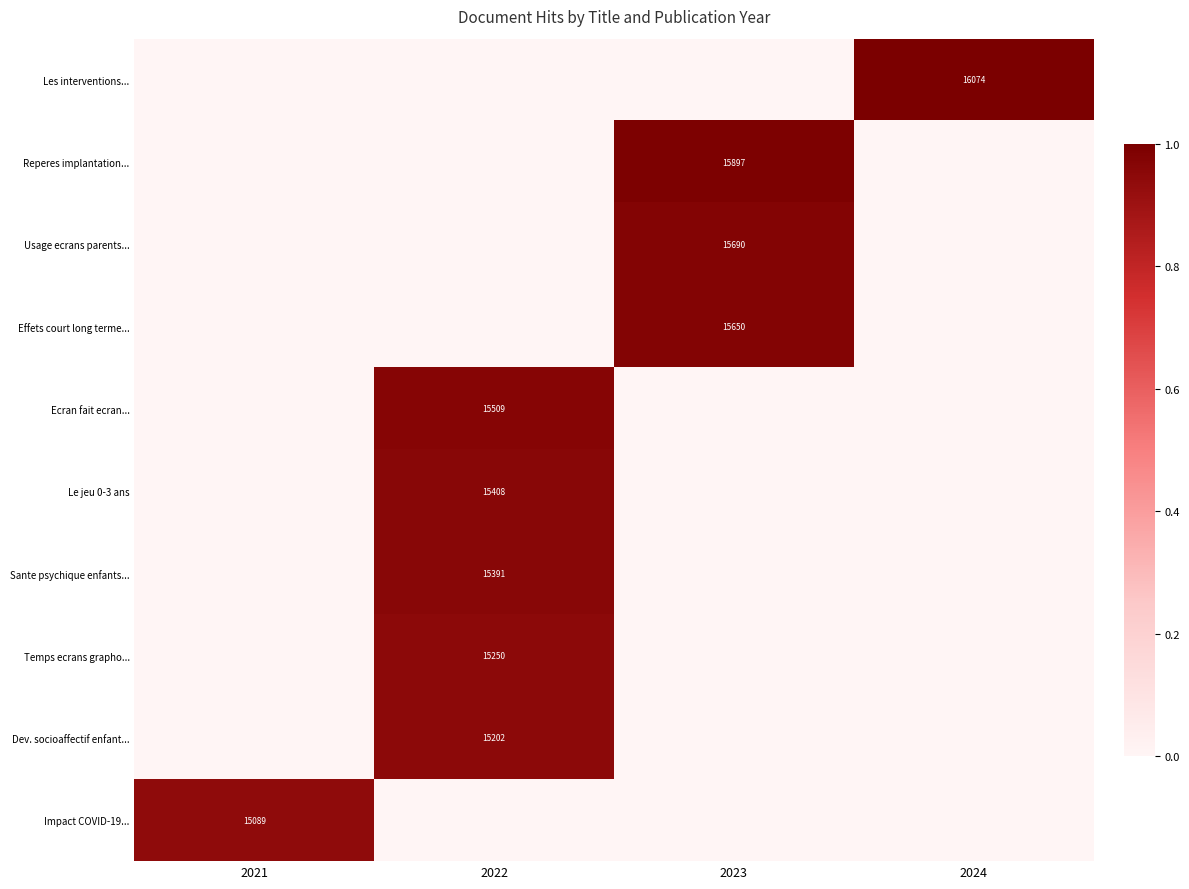

Is it true that Les interventions... equals 16074 at 2024?

True